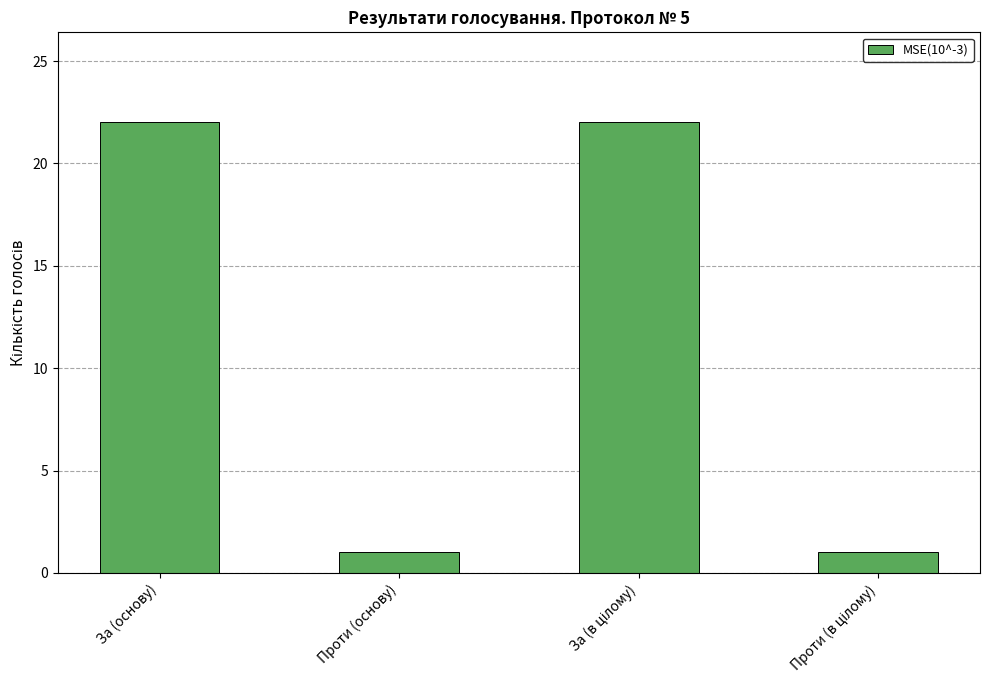

What is the difference between the maximum and minimum values?

21